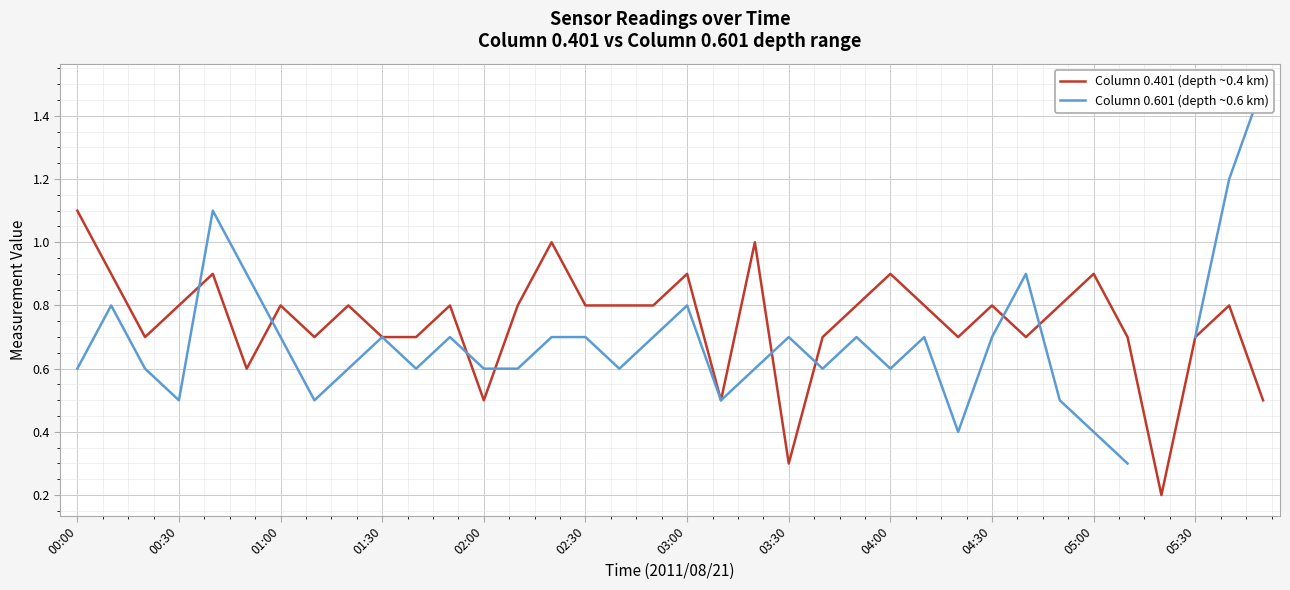

The Column 0.401 (depth ~0.4 km) series shows 0.7 at 05:30. True or false?

True